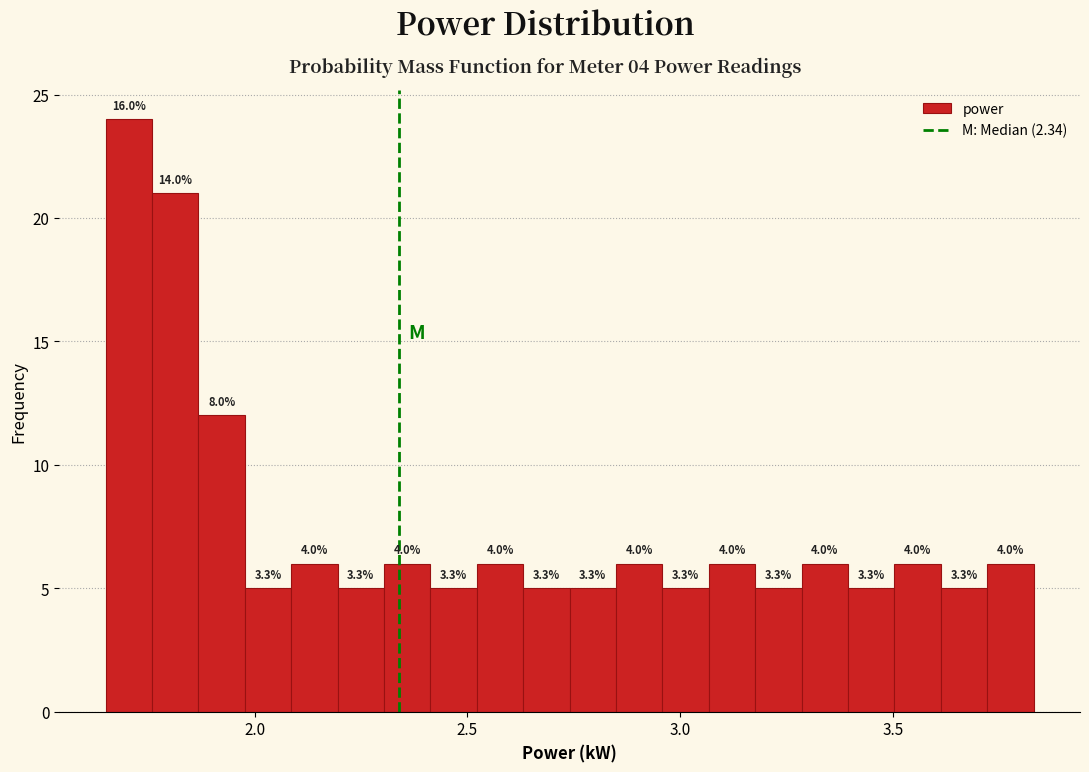

Around what value on the x-axis is the tallest bar? Give the approximate position of its centre, as read against the axis.

1.70